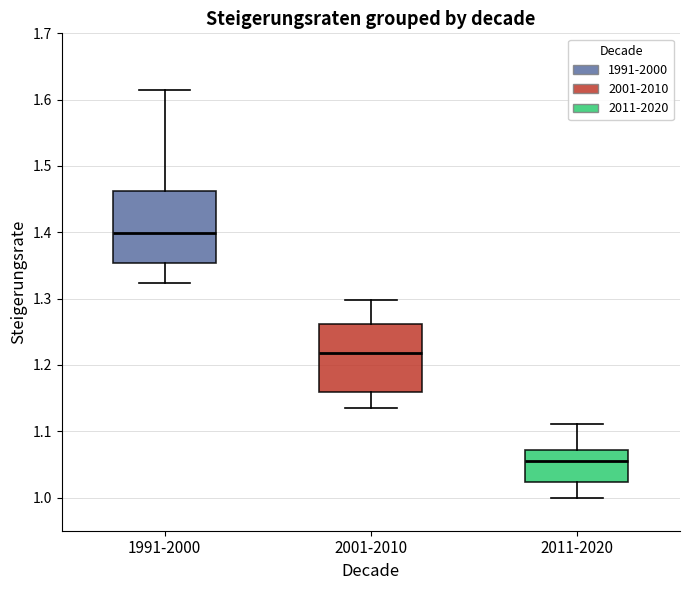

Where does the lower whisker of the box for 2011-2020 end on the y-axis? The values are not printed on the chart, so give them approximately, as read against the axis.

1.00